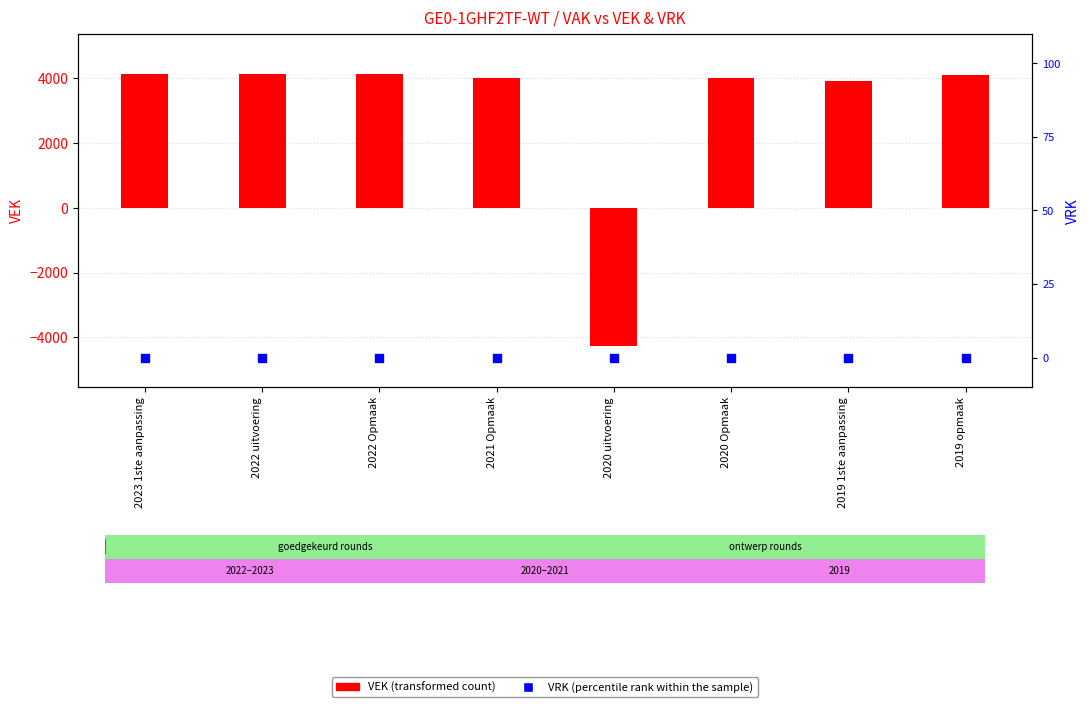

Which series has the widest spread of Y values?

VEK (transformed count)